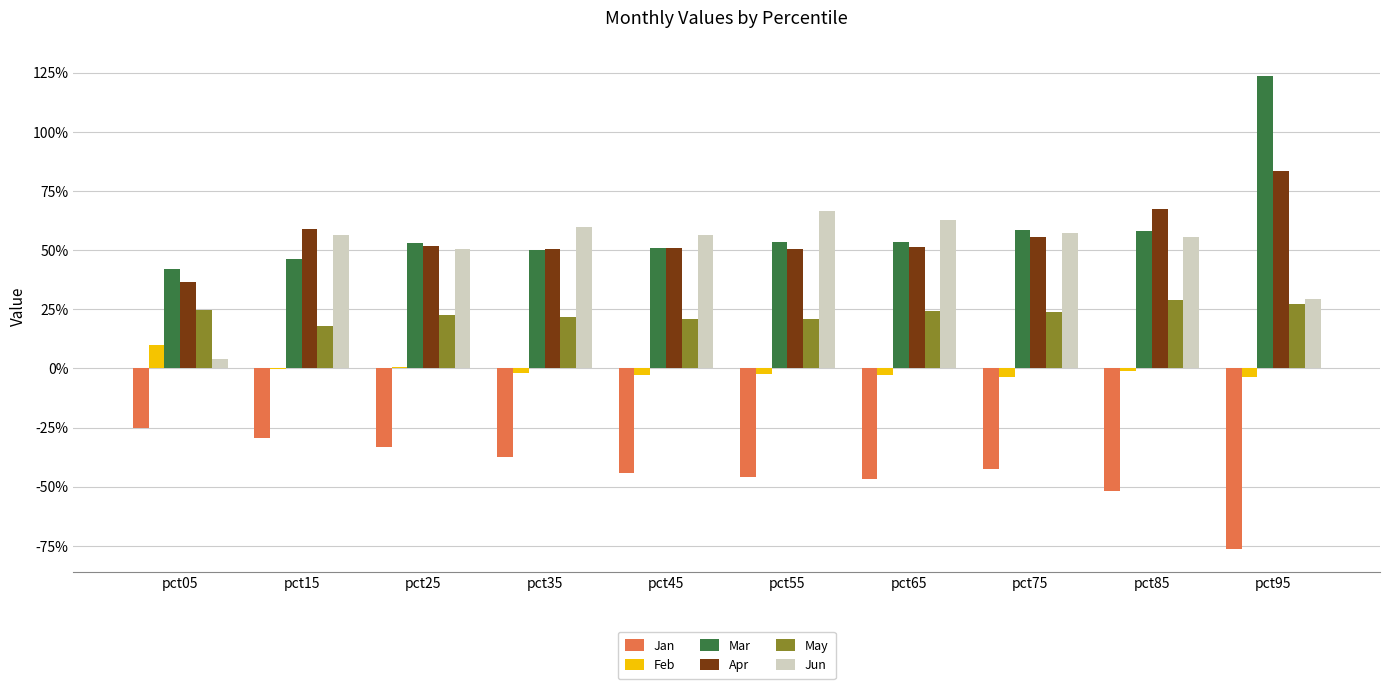

Does the chart contain stacked bars?

No